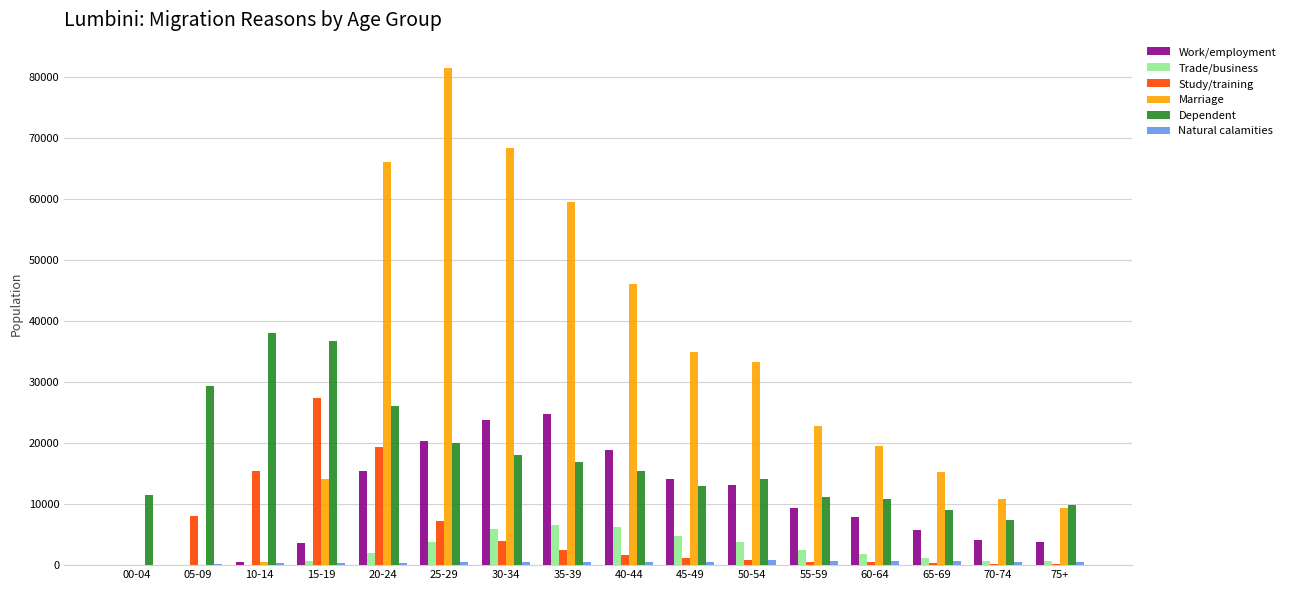

Is the value of Work/employment at 70-74 greater than the value of Trade/business at 10-14?

Yes